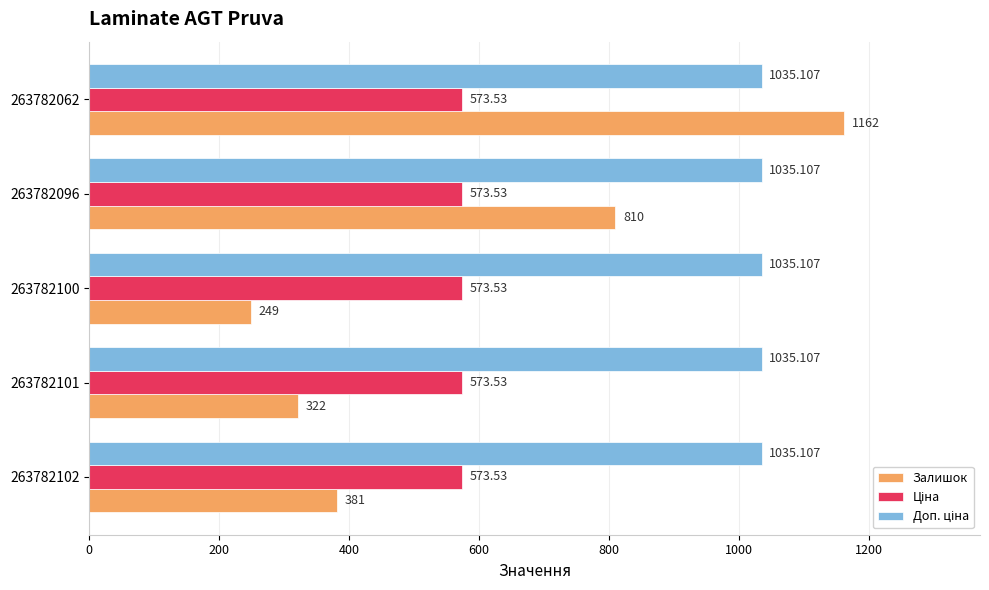

What is the greatest value displayed?

1162.0